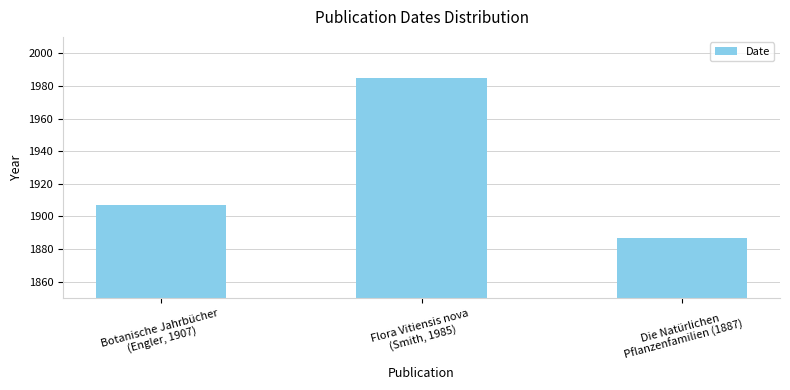

The chart shows a value of 59 at Die Natürlichen
Pflanzenfamilien (1887). True or false?

False